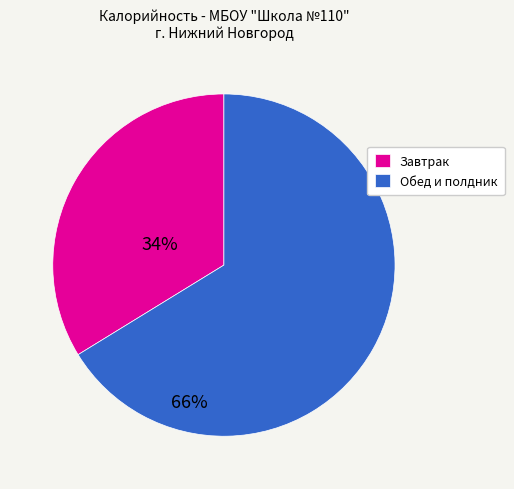

Between Обед и полдник and Завтрак, which is larger?

Обед и полдник